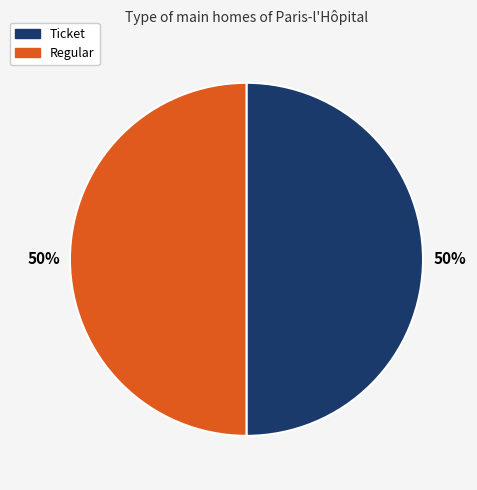

To the nearest percent, what is the average slice percentage?

50%